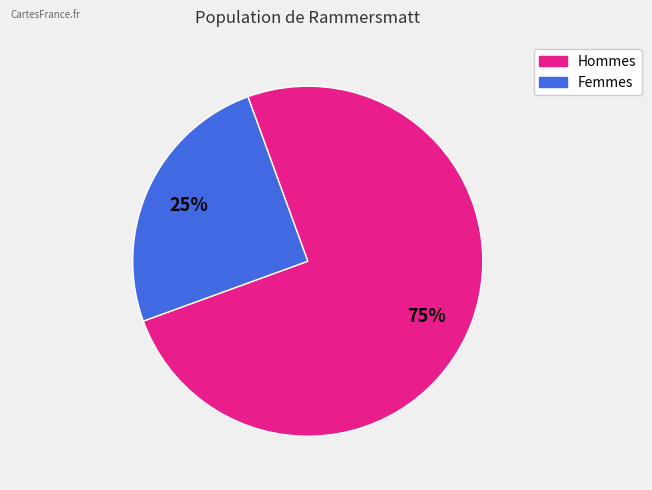

To the nearest percent, what is the average slice percentage?

50%